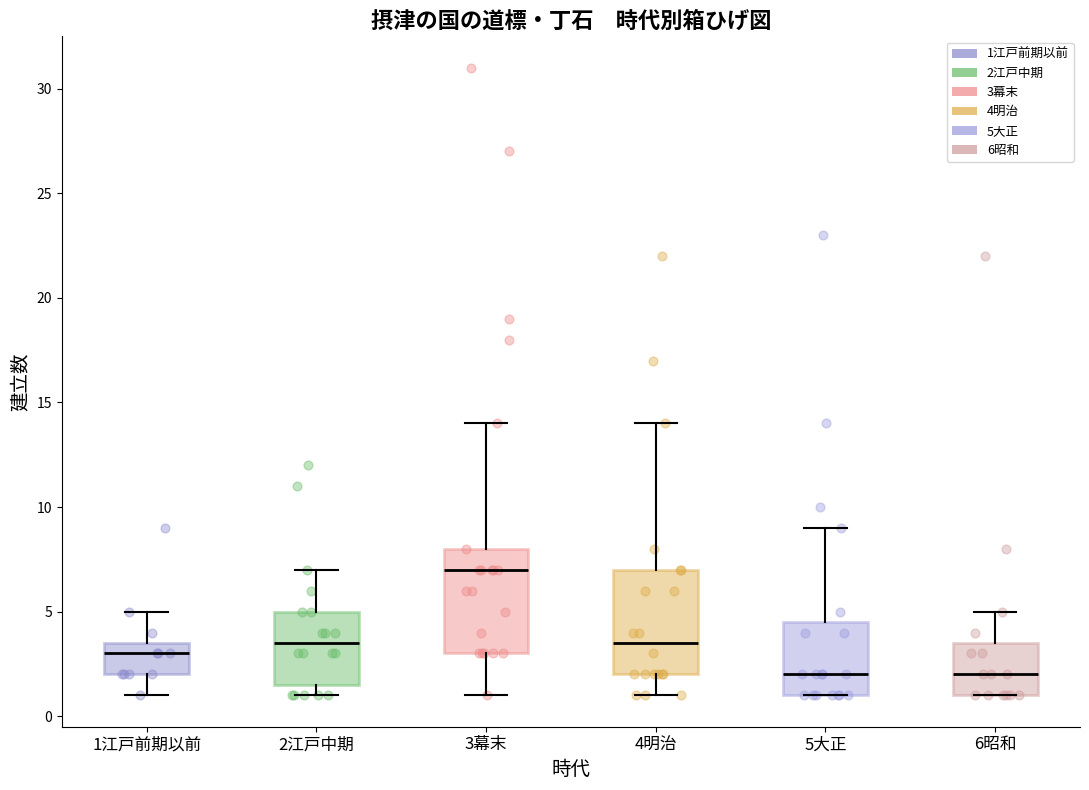

Where does the median line of the box for 1江戸前期以前 sit on the y-axis? The values are not printed on the chart, so give them approximately, as read against the axis.

3.0